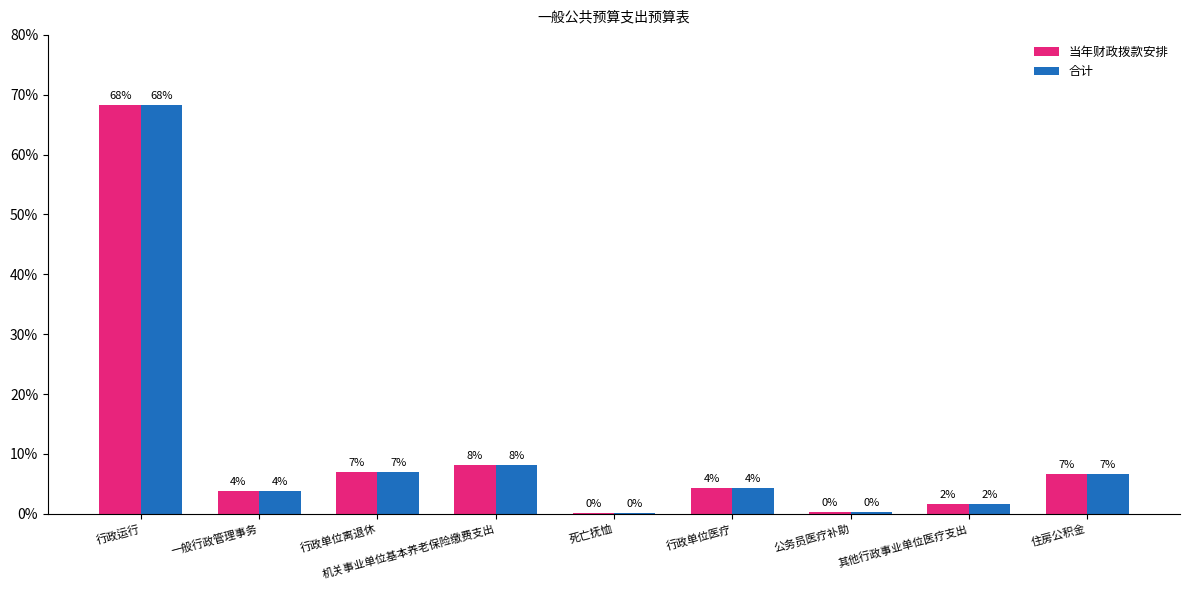

Does the chart contain stacked bars?

No